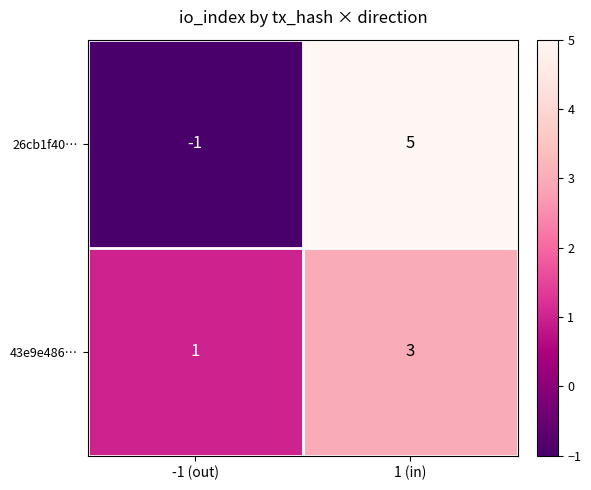

The value of 43e9e486… at 1 (in) is 3. True or false?

True